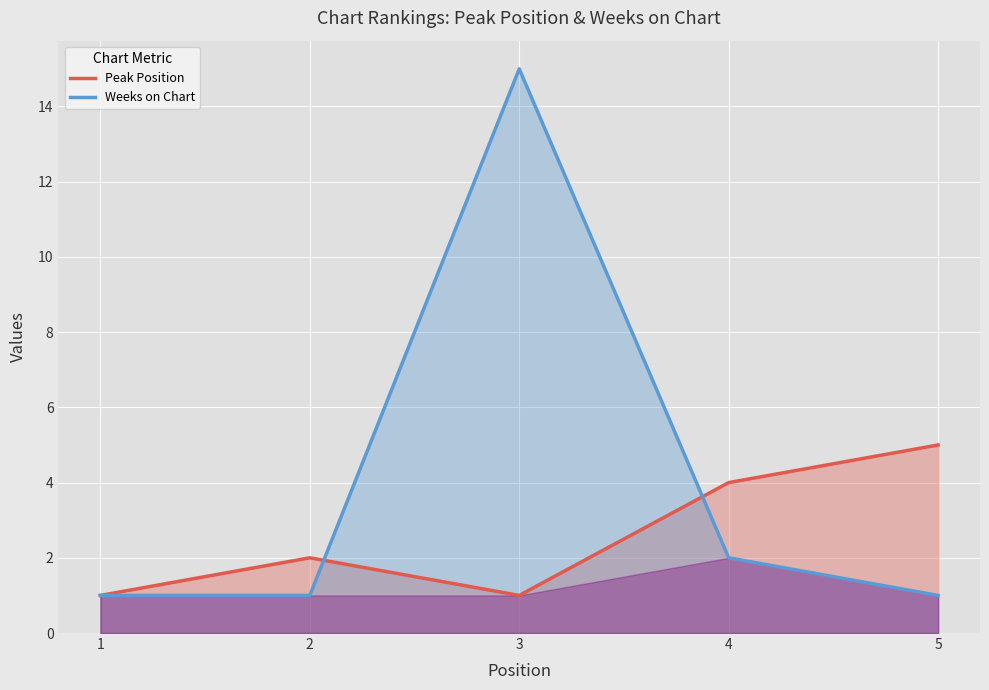

At which category does Peak Position reach its first local valley?

3